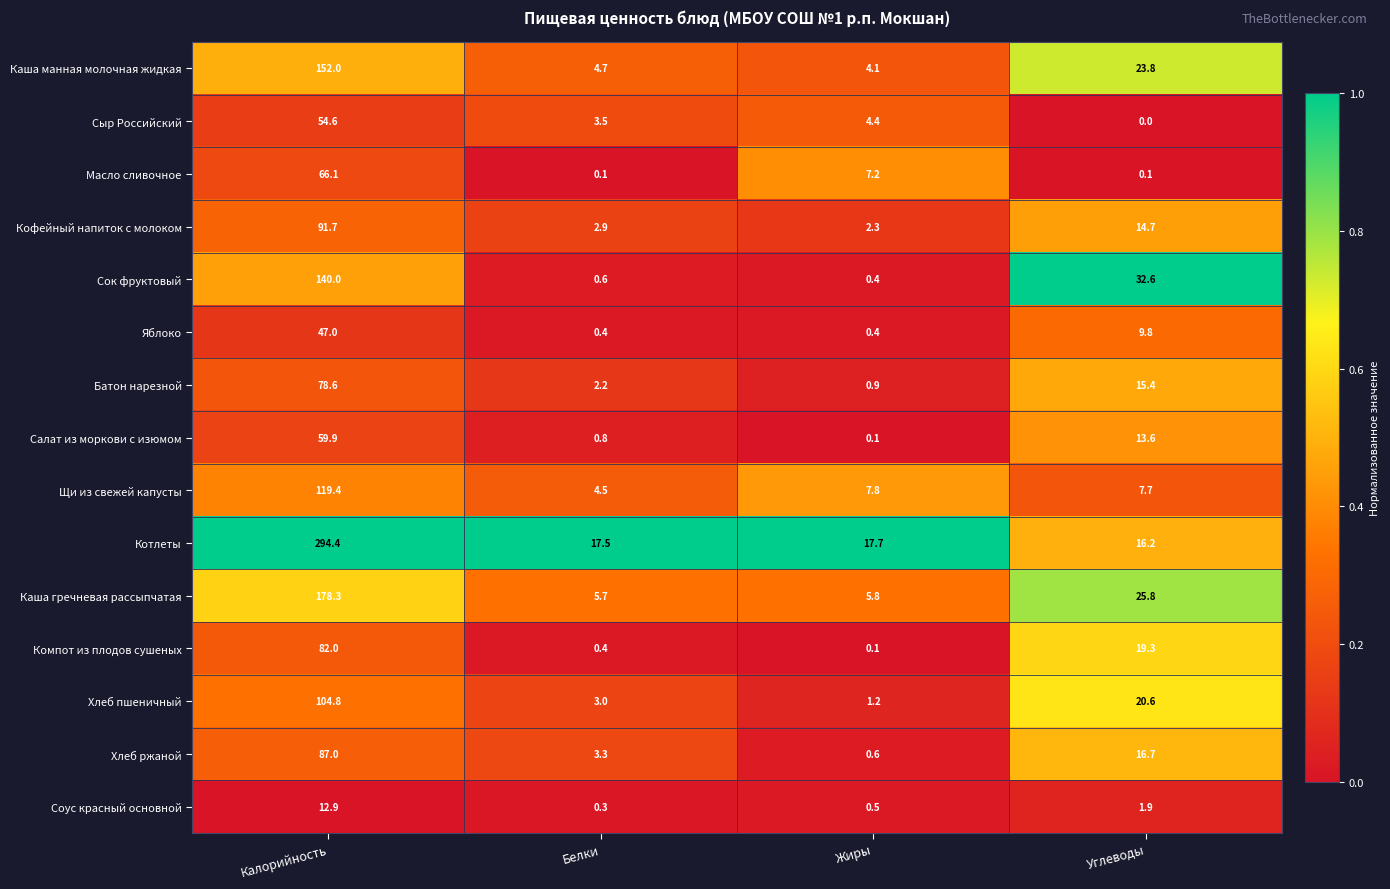

Between Белки and Углеводы, which series saw the biggest shift?

Сок фруктовый